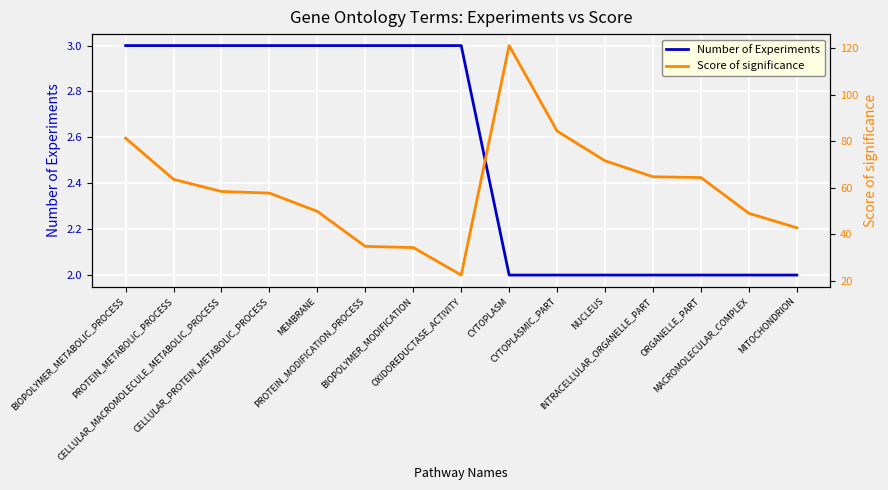

At which category is the sum across all series the highest?

CYTOPLASM